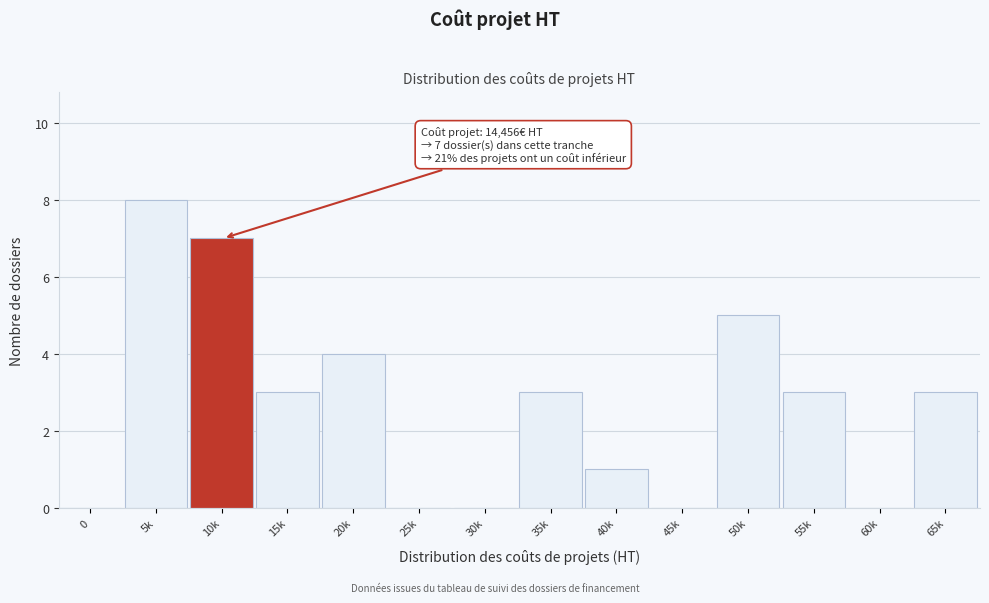

Reading left to right, what are all the values shown in this chart?

0=0	5k=8	10k=7	15k=3	20k=4	25k=0	30k=0	35k=3	40k=1	45k=0	50k=5	55k=3	60k=0	65k=3